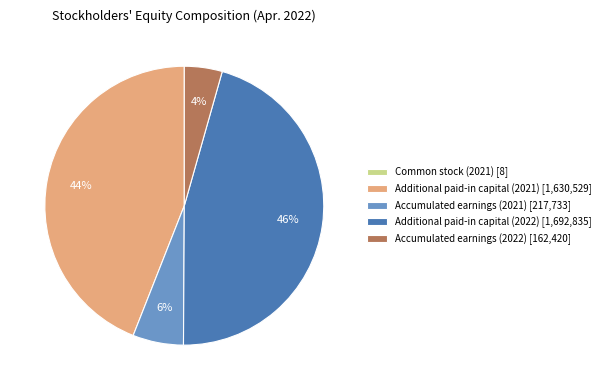

Does Accumulated earnings (2021) [217,733] represent more than half of the total?

No